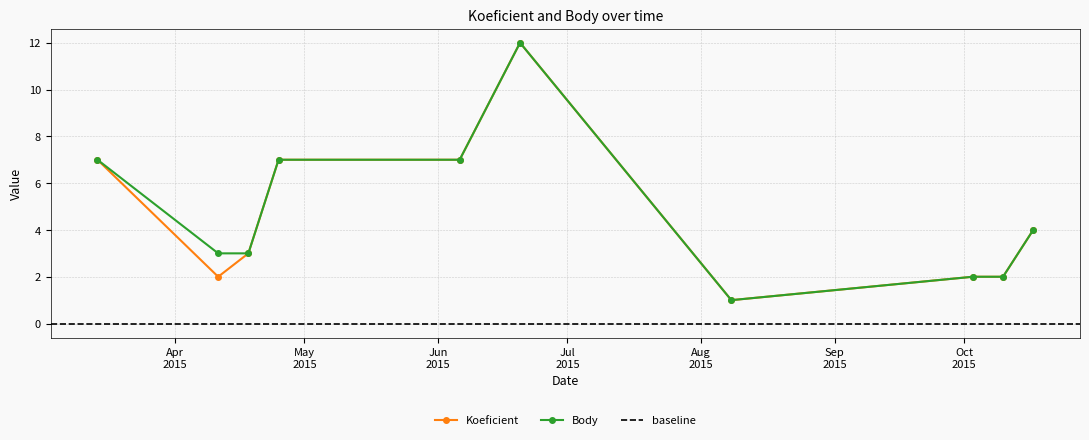

Reading left to right, list all the values displayed in this chart.

Koeficient: 7	2	3	7	7	12	1	2	2	4
Body: 7	3	3	7	7	12	1	2	2	4